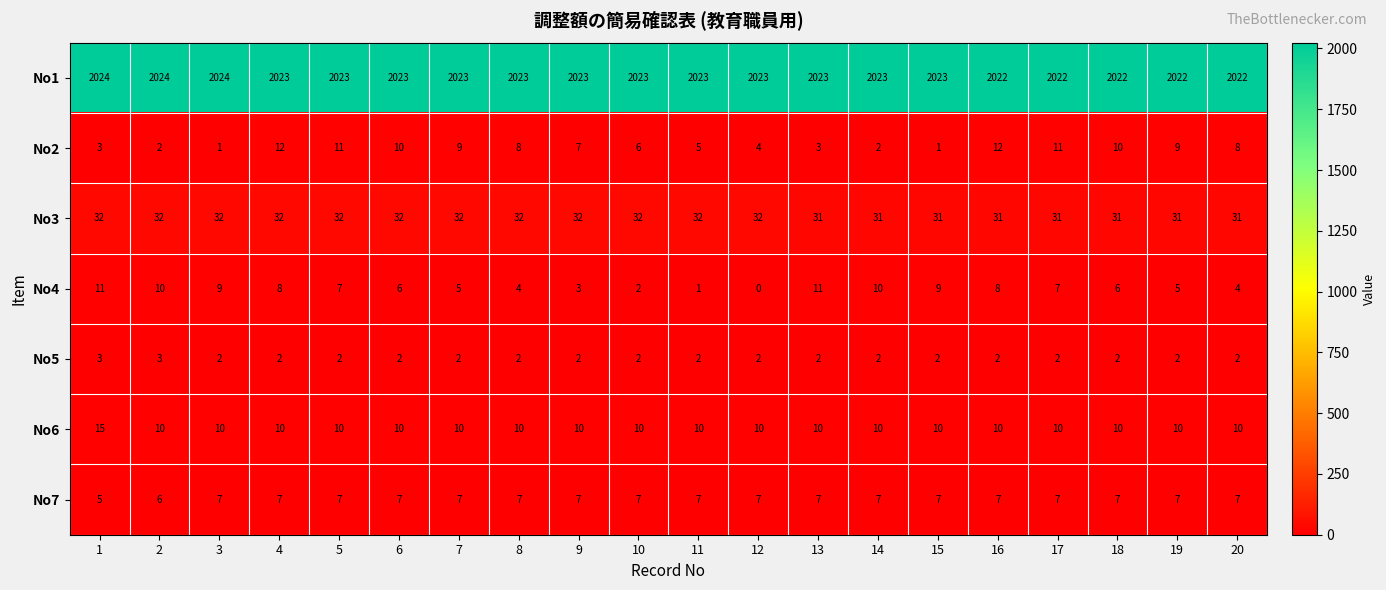

Where is No2 nearest to the value 6?

10